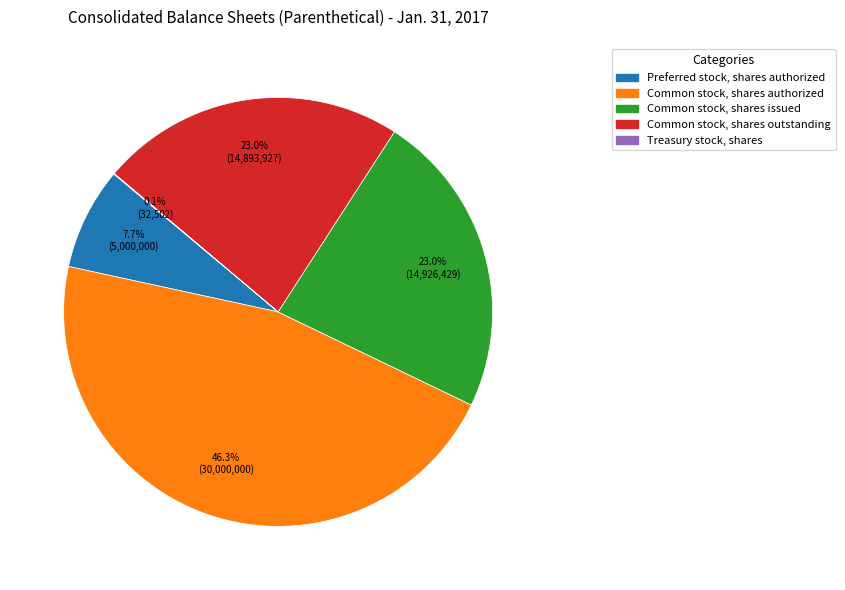

Is there any slice that represents more than half of the pie?

No